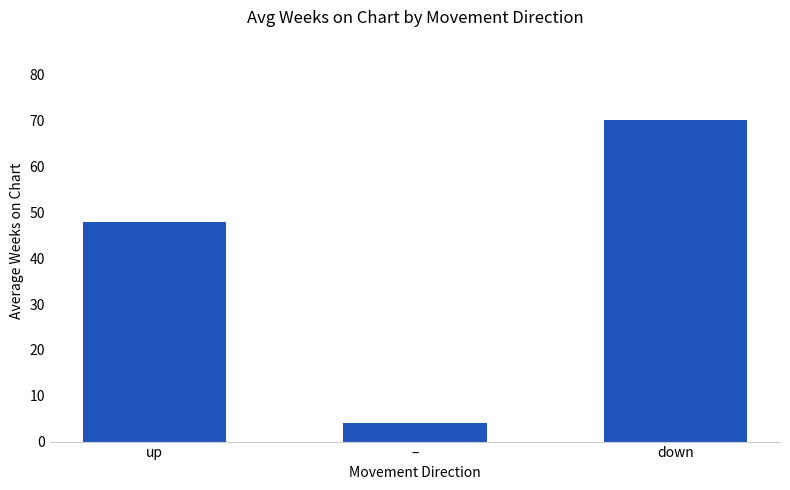

Reading left to right, list all the values displayed in this chart.

up=47.9	–=4.1	down=70.1